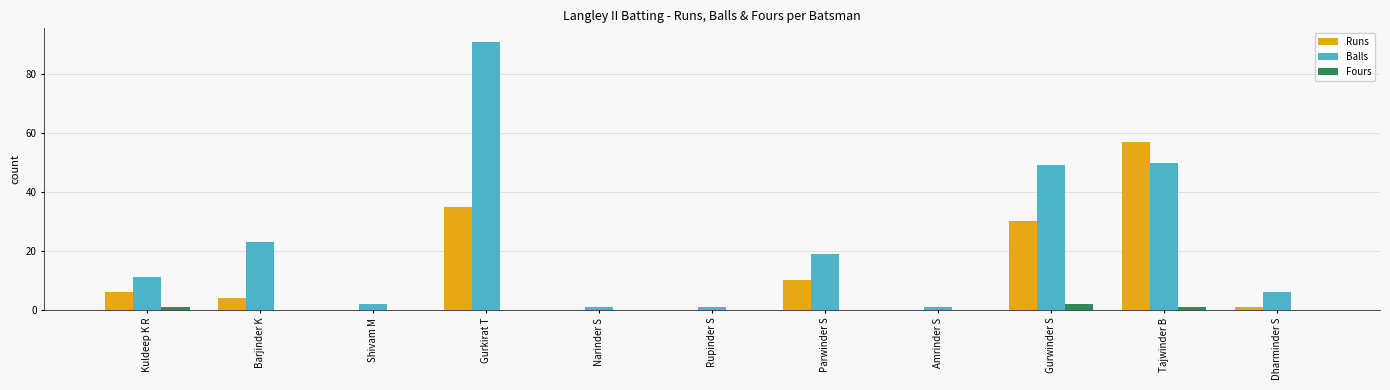

Where is Balls nearest to the value 46?

Gurwinder S